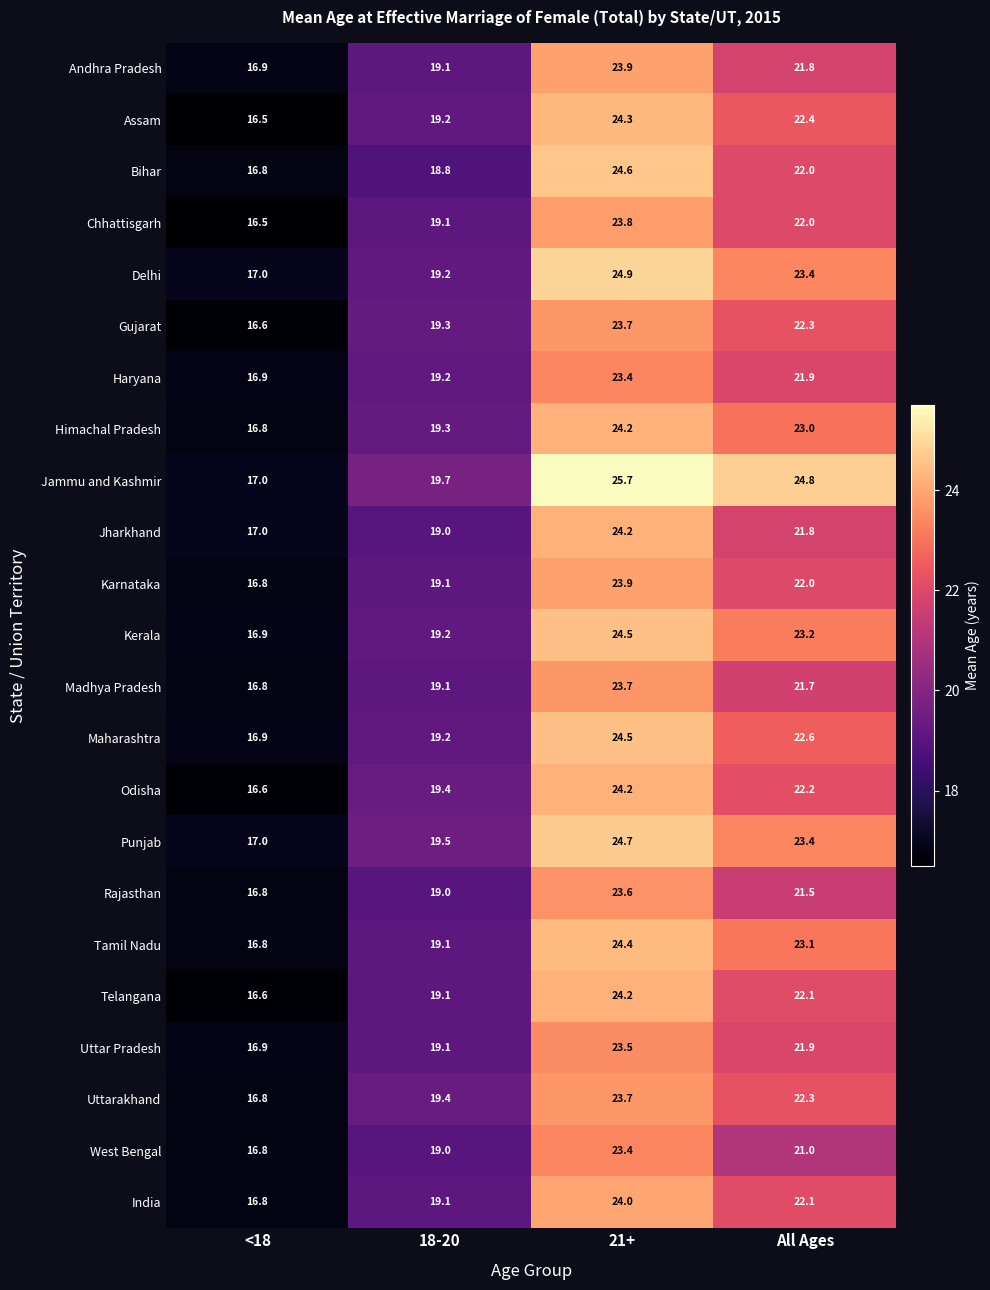

Where does the Odisha series first go above 22?

21+